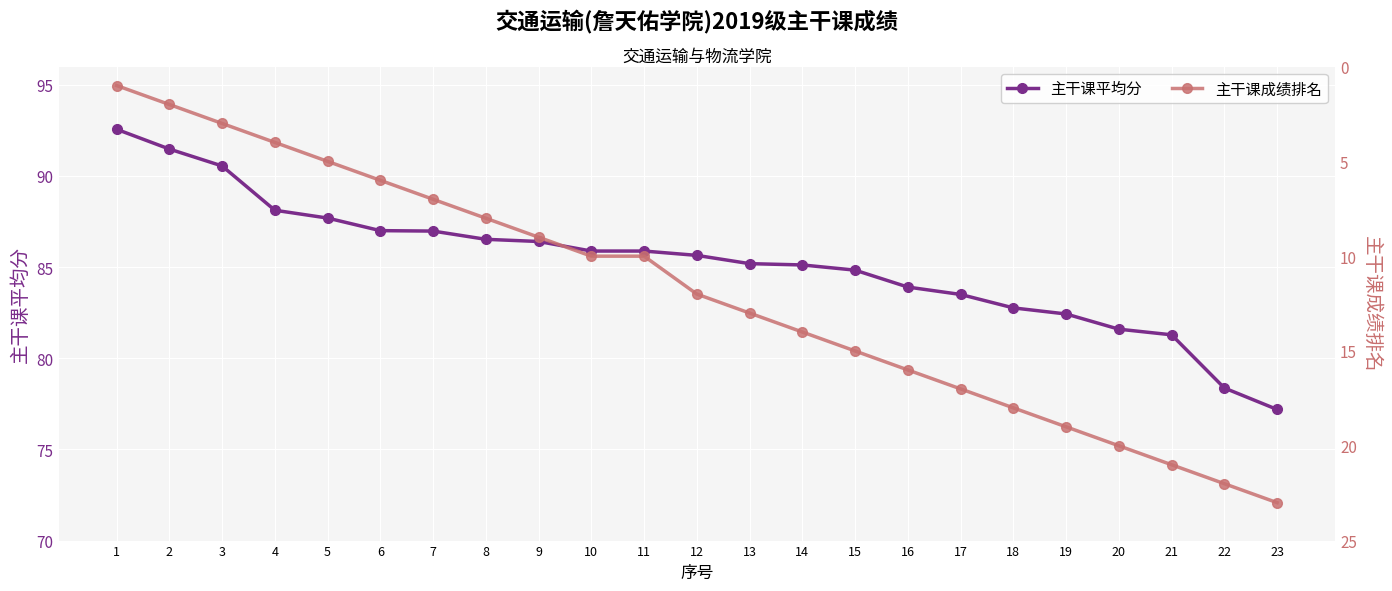

Rank the series by their maximum value, from lowest to highest.

主干课成绩排名, 主干课平均分